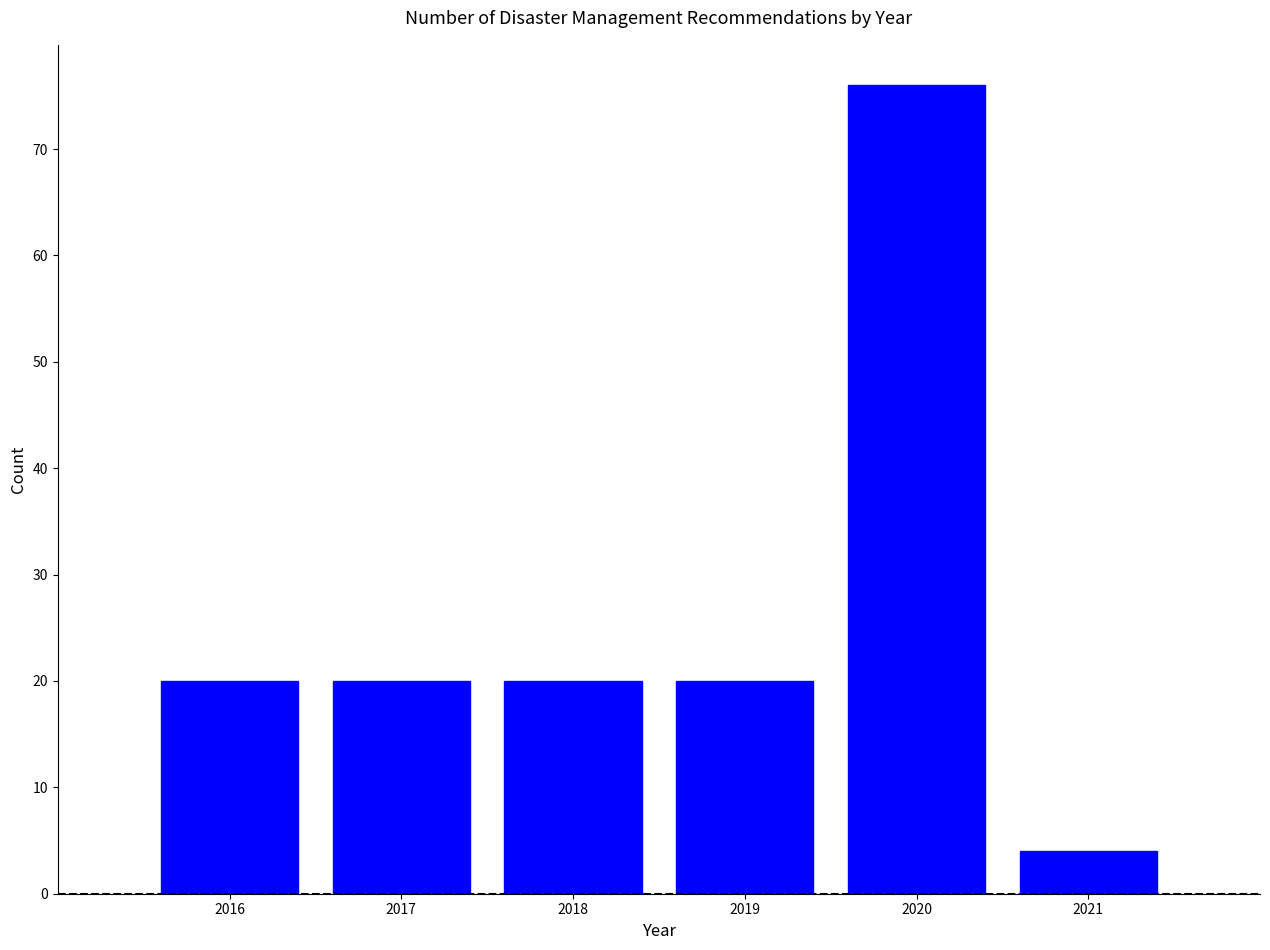

Reading left to right, what are all the values shown in this chart?

20	20	20	20	76	4